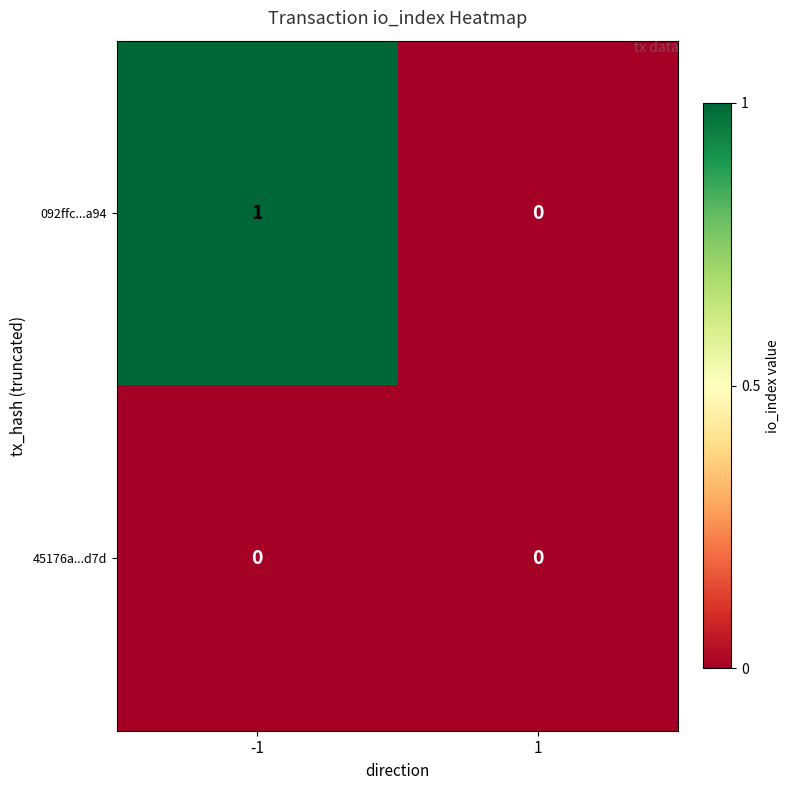

True or false: 092ffc...a94 has a value of 0 at 1.

True